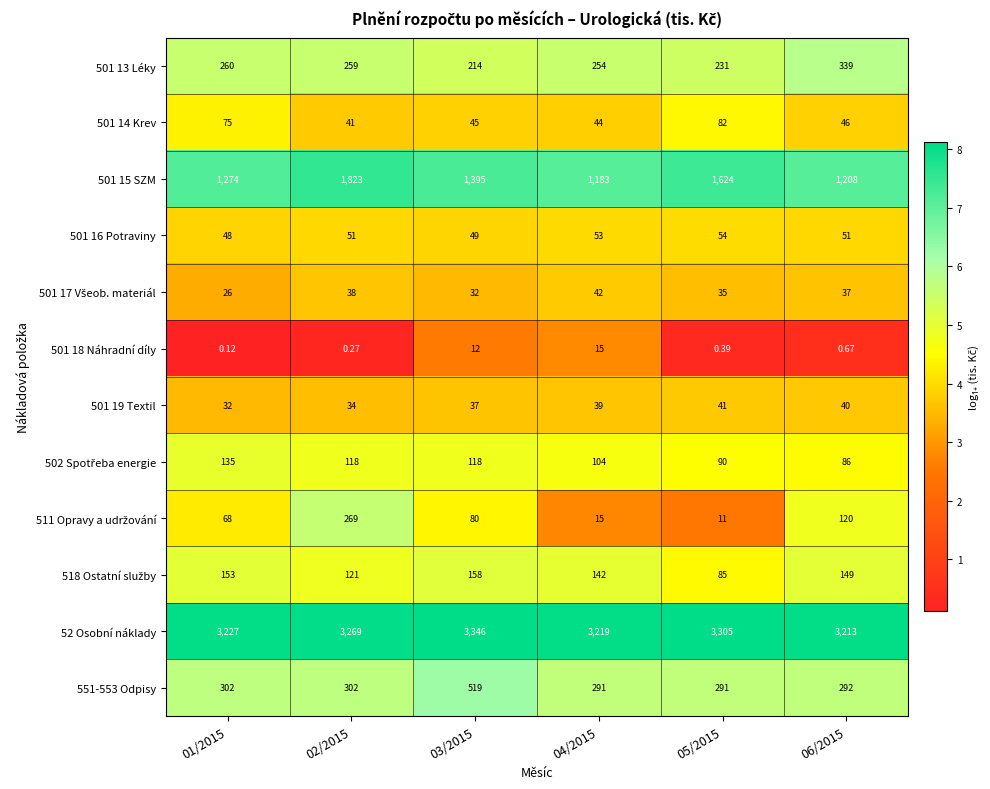

How many categories are shown in the chart?

6